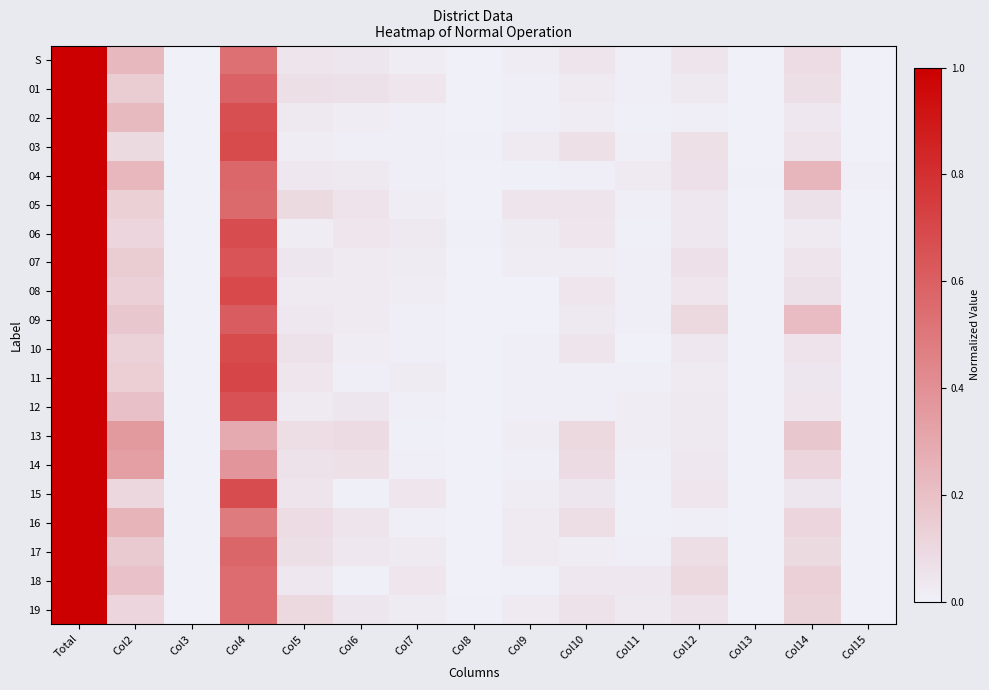

Reading left to right, transcribe all the data shown in this chart.

S: Total=1.0	Col2=0.2	Col3=0.0	Col4=0.5	Col5=0.1	Col6=0.0	Col7=0.0	Col8=0.0	Col9=0.0	Col10=0.0	Col11=0.0	Col12=0.0	Col13=0.0	Col14=0.1	Col15=0.0
01: Total=1.0	Col2=0.1	Col3=0.0	Col4=0.6	Col5=0.1	Col6=0.1	Col7=0.0	Col8=0.0	Col9=0.0	Col10=0.0	Col11=0.0	Col12=0.0	Col13=0.0	Col14=0.1	Col15=0.0
02: Total=1.0	Col2=0.2	Col3=0.0	Col4=0.7	Col5=0.0	Col6=0.0	Col7=0.0	Col8=0.0	Col9=0.0	Col10=0.0	Col11=0.0	Col12=0.0	Col13=0.0	Col14=0.0	Col15=0.0
03: Total=1.0	Col2=0.1	Col3=0.0	Col4=0.7	Col5=0.0	Col6=0.0	Col7=0.0	Col8=0.0	Col9=0.0	Col10=0.1	Col11=0.0	Col12=0.1	Col13=0.0	Col14=0.0	Col15=0.0
04: Total=1.0	Col2=0.2	Col3=0.0	Col4=0.6	Col5=0.0	Col6=0.0	Col7=0.0	Col8=0.0	Col9=0.0	Col10=0.0	Col11=0.0	Col12=0.1	Col13=0.0	Col14=0.2	Col15=0.0
05: Total=1.0	Col2=0.1	Col3=0.0	Col4=0.6	Col5=0.1	Col6=0.1	Col7=0.0	Col8=0.0	Col9=0.0	Col10=0.0	Col11=0.0	Col12=0.0	Col13=0.0	Col14=0.1	Col15=0.0
06: Total=1.0	Col2=0.1	Col3=0.0	Col4=0.7	Col5=0.0	Col6=0.0	Col7=0.0	Col8=0.0	Col9=0.0	Col10=0.0	Col11=0.0	Col12=0.0	Col13=0.0	Col14=0.0	Col15=0.0
07: Total=1.0	Col2=0.2	Col3=0.0	Col4=0.6	Col5=0.0	Col6=0.0	Col7=0.0	Col8=0.0	Col9=0.0	Col10=0.0	Col11=0.0	Col12=0.1	Col13=0.0	Col14=0.0	Col15=0.0
08: Total=1.0	Col2=0.1	Col3=0.0	Col4=0.7	Col5=0.0	Col6=0.0	Col7=0.0	Col8=0.0	Col9=0.0	Col10=0.0	Col11=0.0	Col12=0.0	Col13=0.0	Col14=0.1	Col15=0.0
09: Total=1.0	Col2=0.2	Col3=0.0	Col4=0.6	Col5=0.0	Col6=0.0	Col7=0.0	Col8=0.0	Col9=0.0	Col10=0.0	Col11=0.0	Col12=0.1	Col13=0.0	Col14=0.2	Col15=0.0
10: Total=1.0	Col2=0.1	Col3=0.0	Col4=0.7	Col5=0.1	Col6=0.0	Col7=0.0	Col8=0.0	Col9=0.0	Col10=0.0	Col11=0.0	Col12=0.0	Col13=0.0	Col14=0.1	Col15=0.0
11: Total=1.0	Col2=0.1	Col3=0.0	Col4=0.7	Col5=0.0	Col6=0.0	Col7=0.0	Col8=0.0	Col9=0.0	Col10=0.0	Col11=0.0	Col12=0.0	Col13=0.0	Col14=0.0	Col15=0.0
12: Total=1.0	Col2=0.2	Col3=0.0	Col4=0.7	Col5=0.0	Col6=0.0	Col7=0.0	Col8=0.0	Col9=0.0	Col10=0.0	Col11=0.0	Col12=0.0	Col13=0.0	Col14=0.0	Col15=0.0
13: Total=1.0	Col2=0.4	Col3=0.0	Col4=0.3	Col5=0.1	Col6=0.1	Col7=0.0	Col8=0.0	Col9=0.0	Col10=0.1	Col11=0.0	Col12=0.0	Col13=0.0	Col14=0.2	Col15=0.0
14: Total=1.0	Col2=0.3	Col3=0.0	Col4=0.4	Col5=0.1	Col6=0.1	Col7=0.0	Col8=0.0	Col9=0.0	Col10=0.1	Col11=0.0	Col12=0.0	Col13=0.0	Col14=0.1	Col15=0.0
15: Total=1.0	Col2=0.1	Col3=0.0	Col4=0.7	Col5=0.0	Col6=0.0	Col7=0.0	Col8=0.0	Col9=0.0	Col10=0.0	Col11=0.0	Col12=0.0	Col13=0.0	Col14=0.0	Col15=0.0
16: Total=1.0	Col2=0.2	Col3=0.0	Col4=0.5	Col5=0.1	Col6=0.0	Col7=0.0	Col8=0.0	Col9=0.0	Col10=0.1	Col11=0.0	Col12=0.0	Col13=0.0	Col14=0.1	Col15=0.0
17: Total=1.0	Col2=0.2	Col3=0.0	Col4=0.6	Col5=0.1	Col6=0.0	Col7=0.0	Col8=0.0	Col9=0.0	Col10=0.0	Col11=0.0	Col12=0.1	Col13=0.0	Col14=0.1	Col15=0.0
18: Total=1.0	Col2=0.2	Col3=0.0	Col4=0.6	Col5=0.0	Col6=0.0	Col7=0.0	Col8=0.0	Col9=0.0	Col10=0.0	Col11=0.0	Col12=0.1	Col13=0.0	Col14=0.1	Col15=0.0
19: Total=1.0	Col2=0.1	Col3=0.0	Col4=0.6	Col5=0.1	Col6=0.0	Col7=0.0	Col8=0.0	Col9=0.0	Col10=0.1	Col11=0.0	Col12=0.1	Col13=0.0	Col14=0.1	Col15=0.0